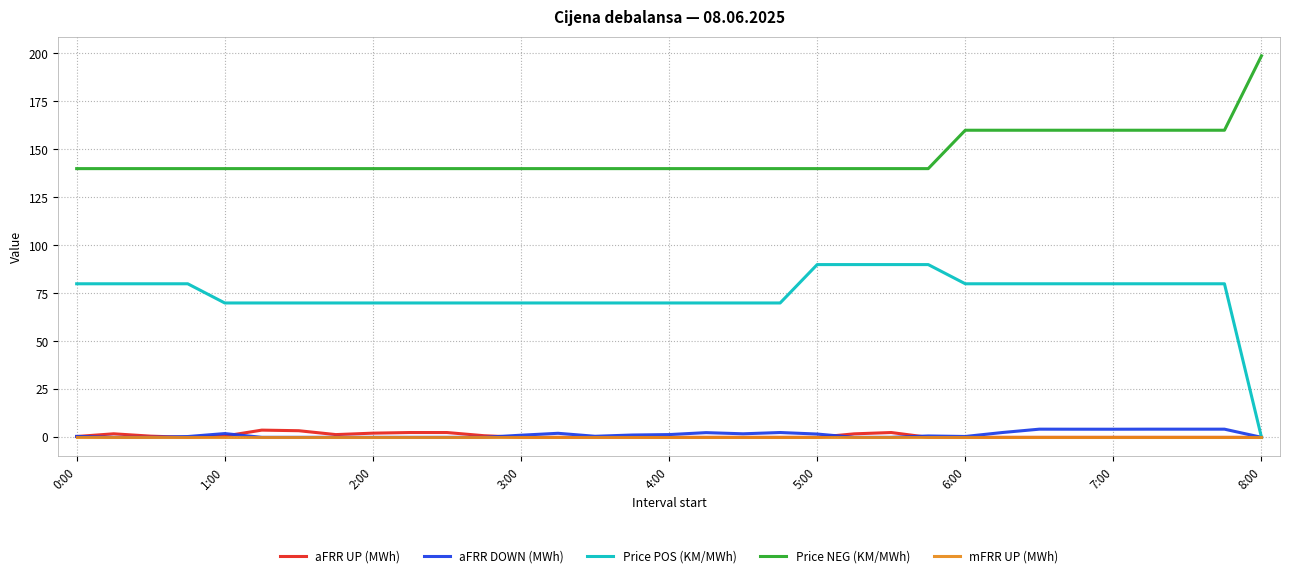

Which series has the largest total across all categories?

Price NEG (KM/MWh)